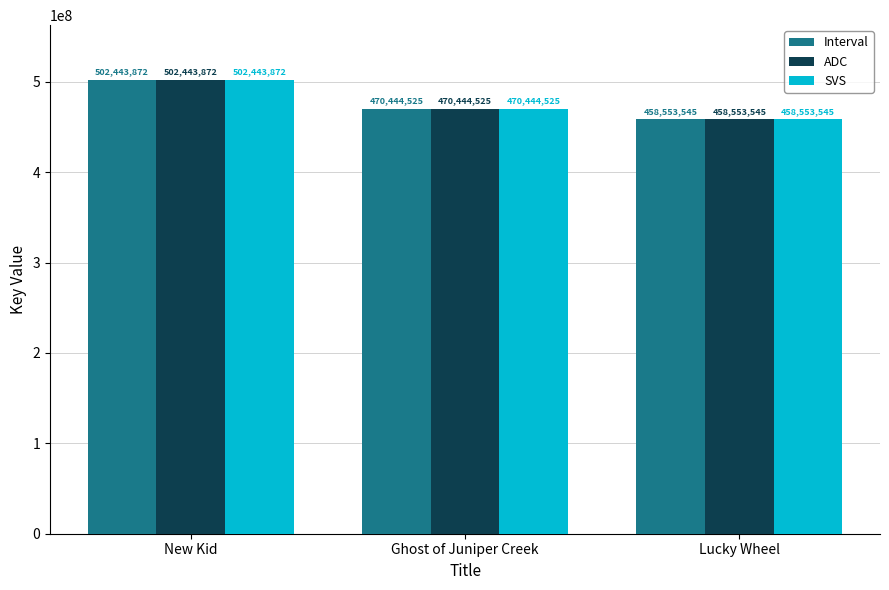

At which label is Interval closest to 480498708?

Ghost of Juniper Creek